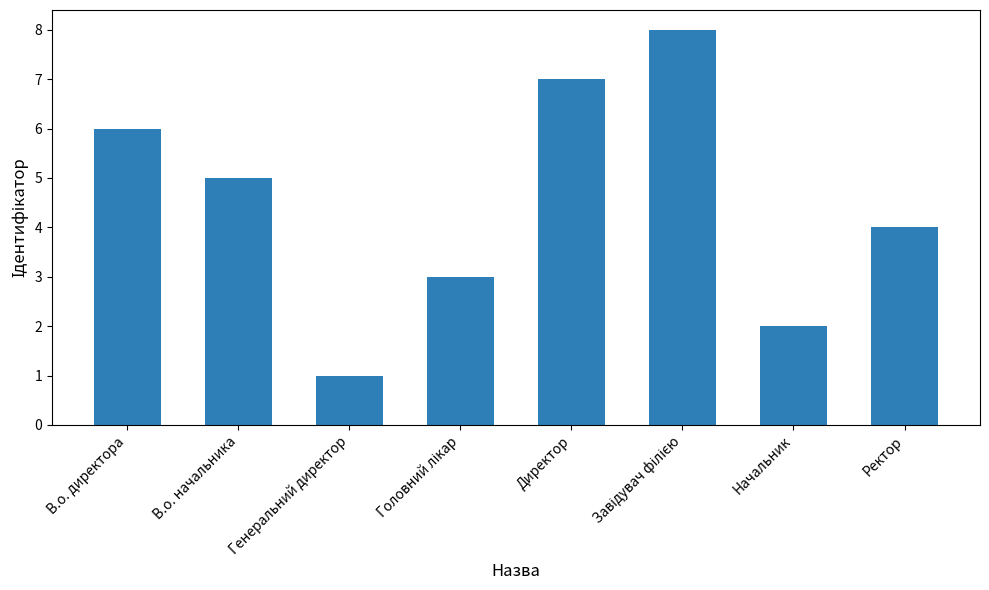

Which has a higher value, В.о. директора or Начальник?

В.о. директора